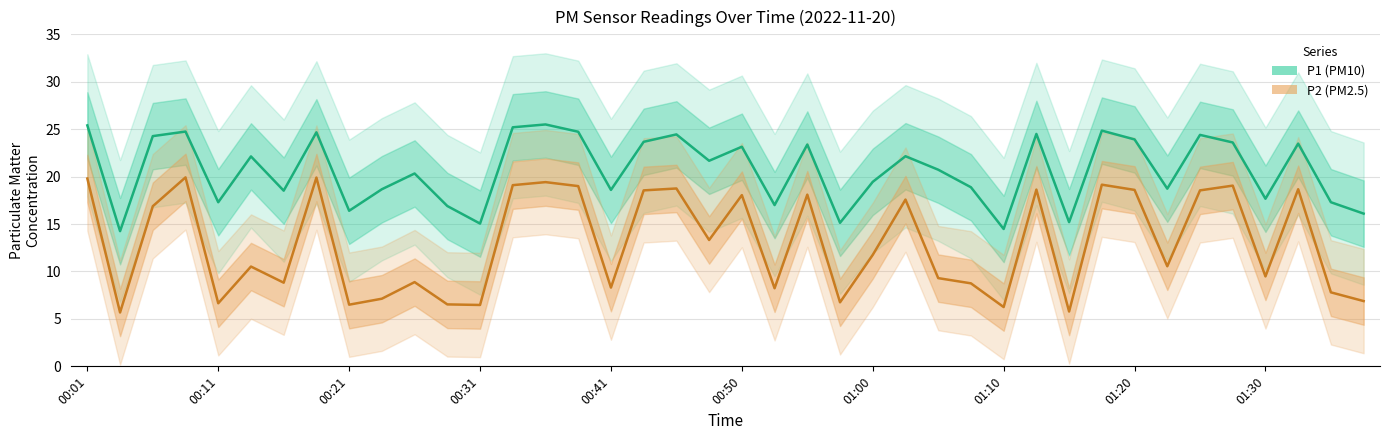

Is this an area chart (filled region under the line)?

No